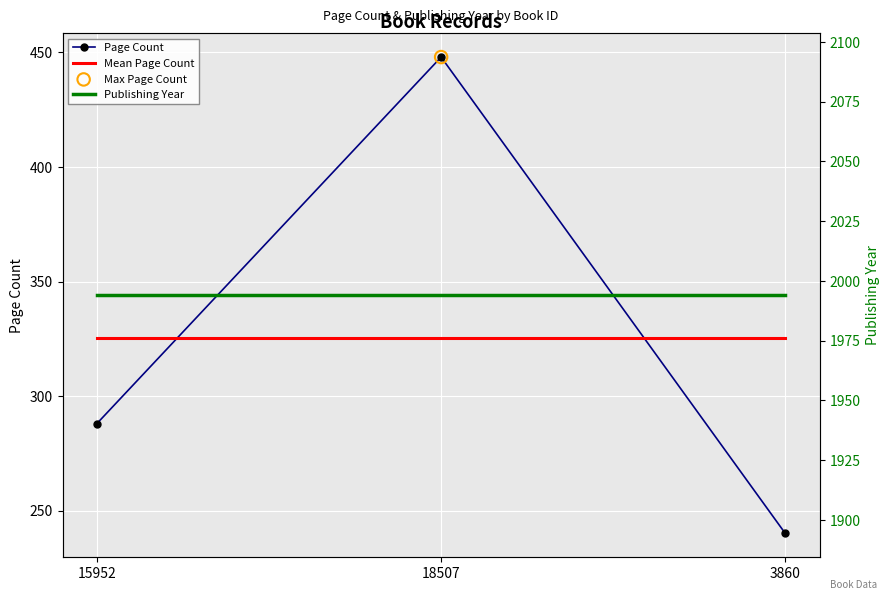

Is the value of Mean Page Count at 3860 greater than the value of Publishing Year at 3860?

No